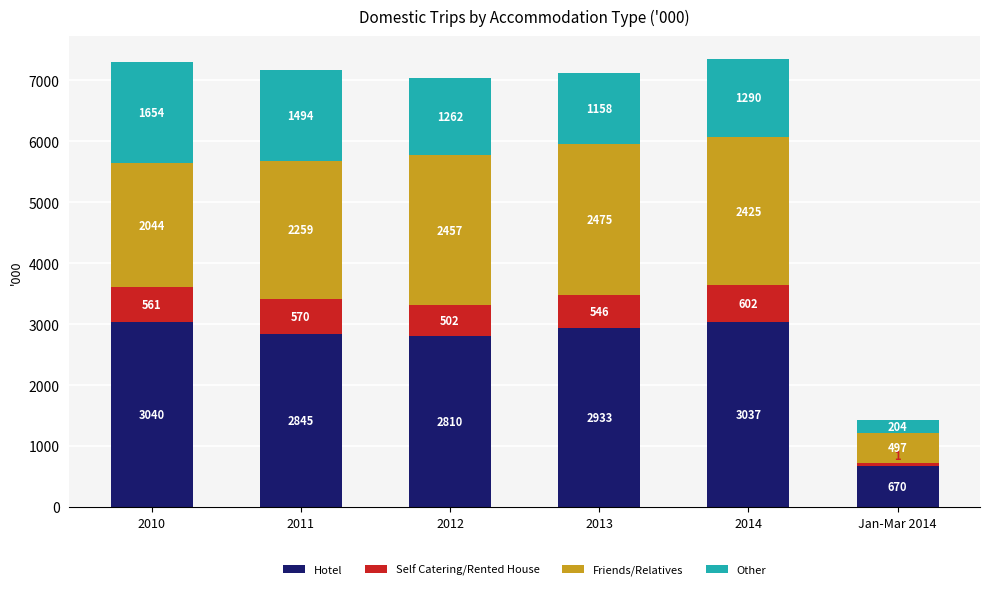

The Hotel series shows 2845.3 at 2011. True or false?

True